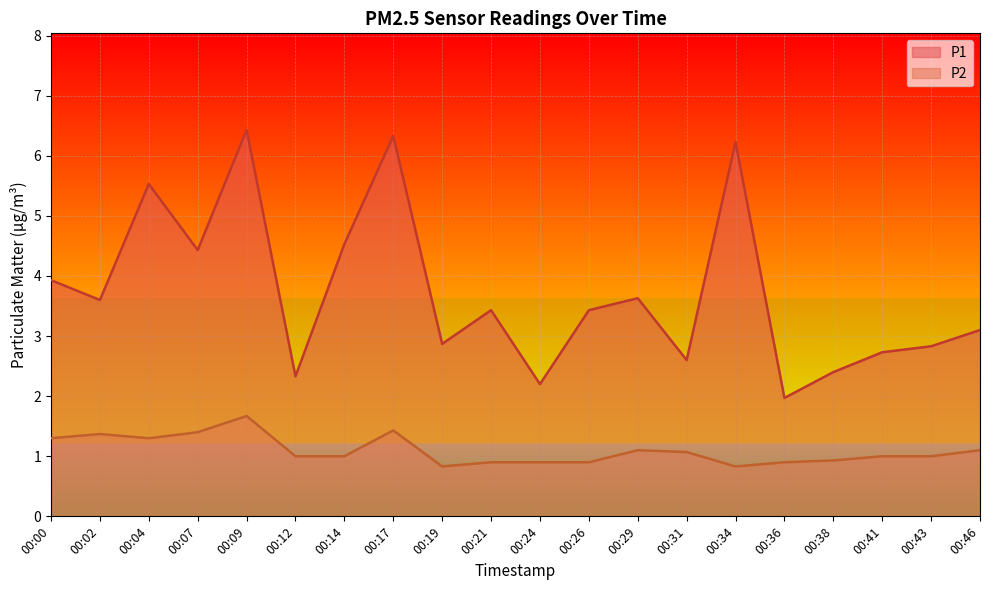

In P1, how many points are higher than both neighbors (excluding endpoints)?

6